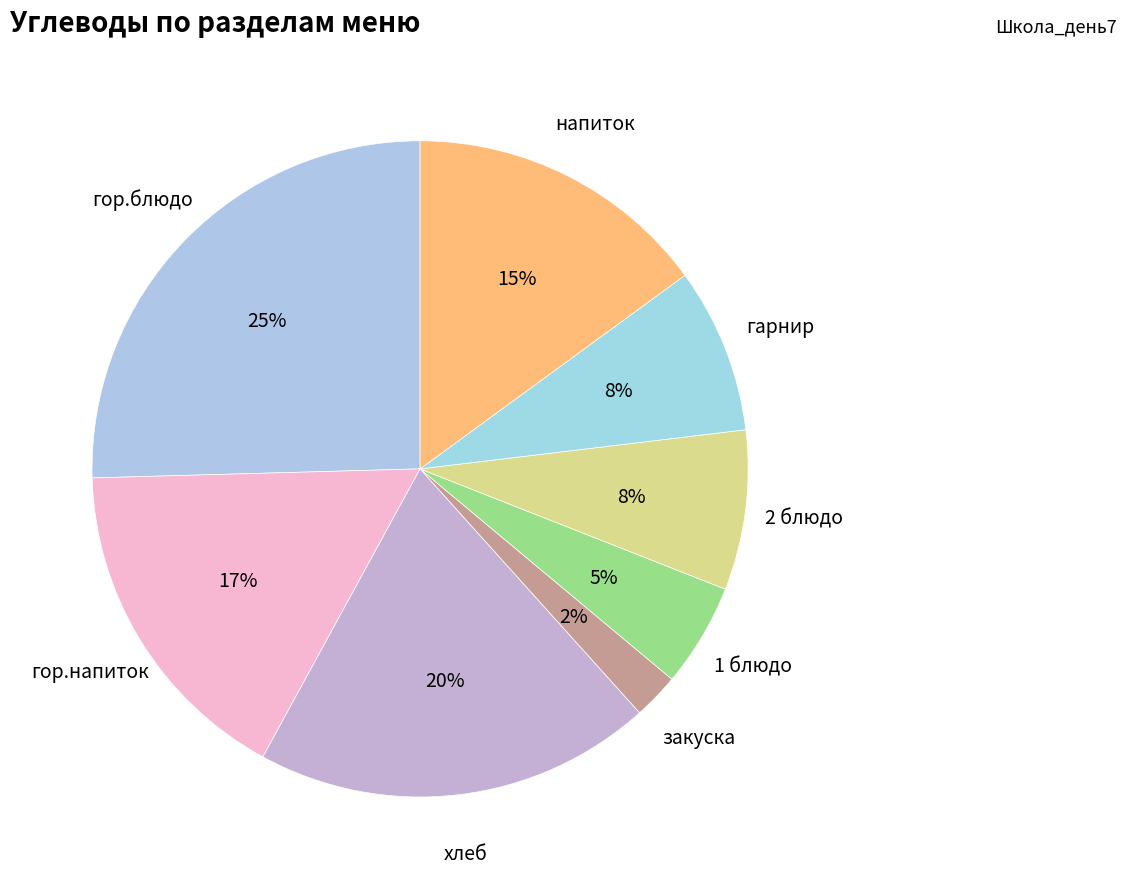

Is there a majority slice in this chart?

No